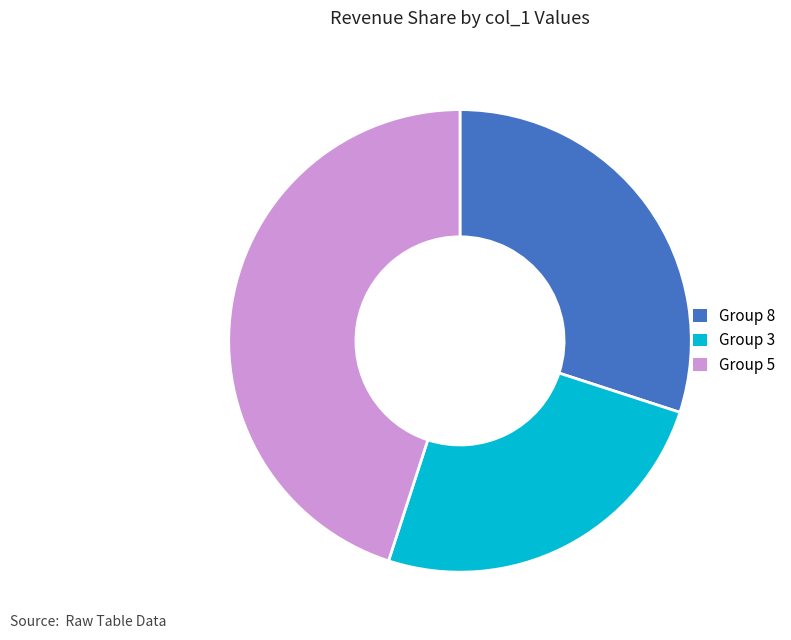

Does any single category account for the majority?

No